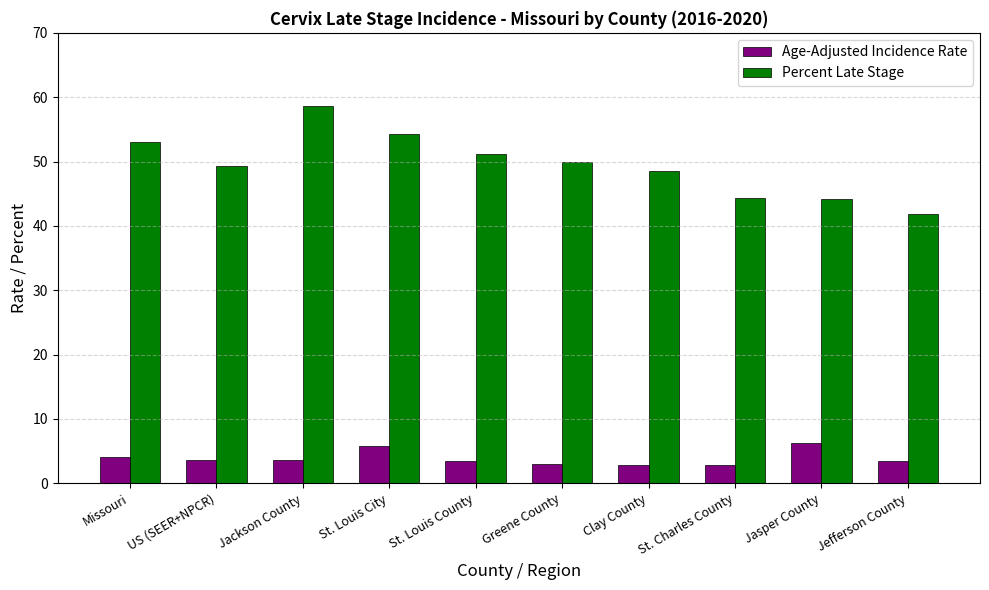

What are all the series names shown in the legend?

Age-Adjusted Incidence Rate, Percent Late Stage